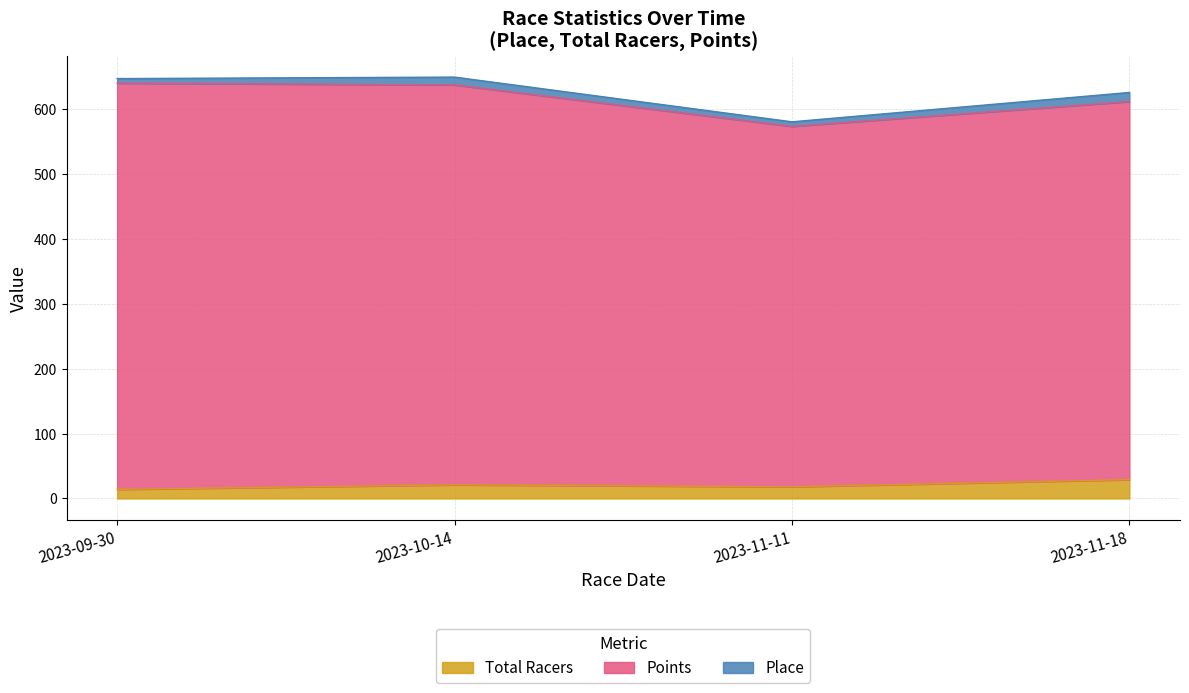

What is the maximum value for Total Racers?

29.0